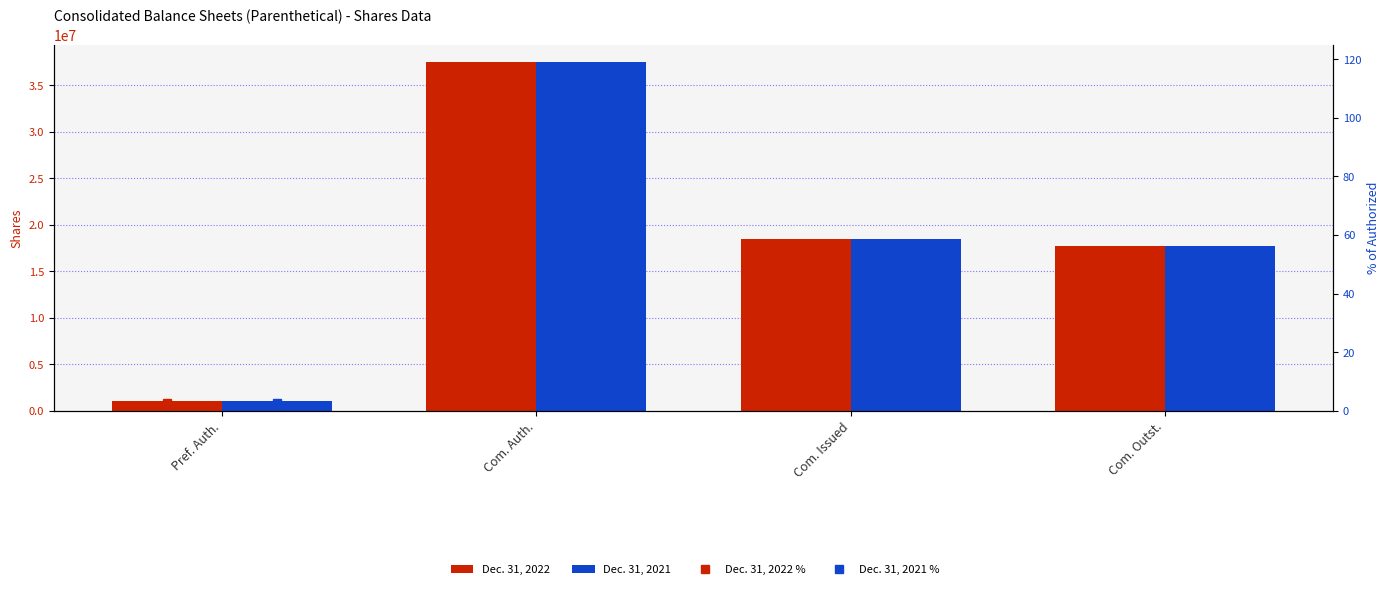

Where is Dec. 31, 2021 nearest to the value 19250000?

Com. Issued